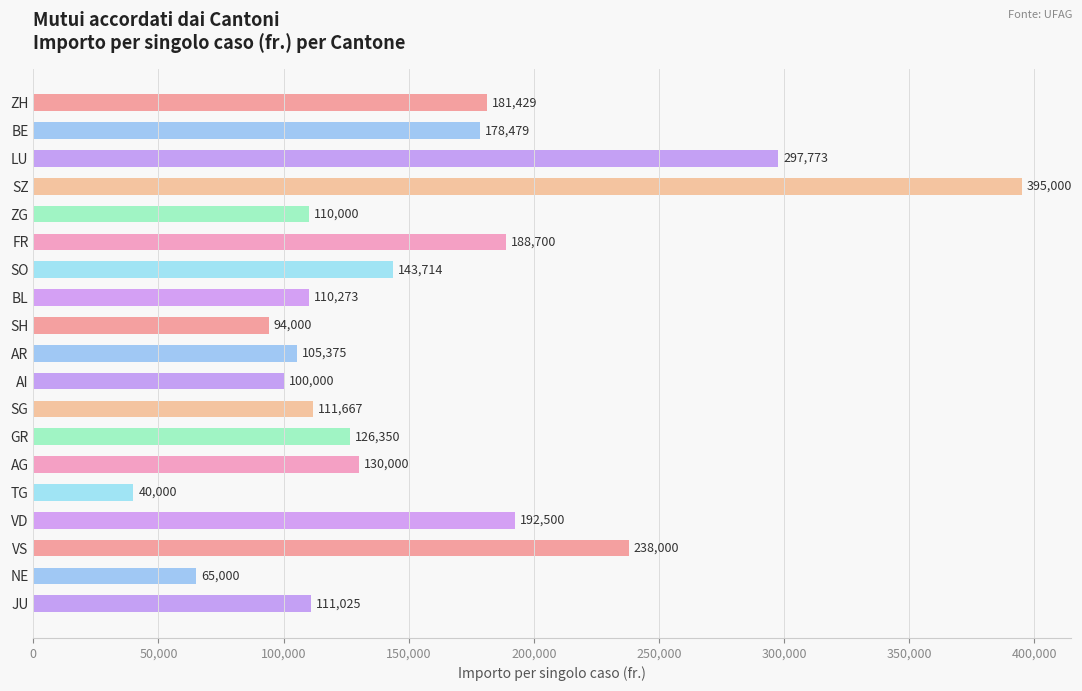

Reading top to bottom, transcribe all the data shown in this chart.

181429	178479	297773	395000	110000	188700	143714	110273	94000	105375	100000	111667	126350	130000	40000	192500	238000	65000	111025